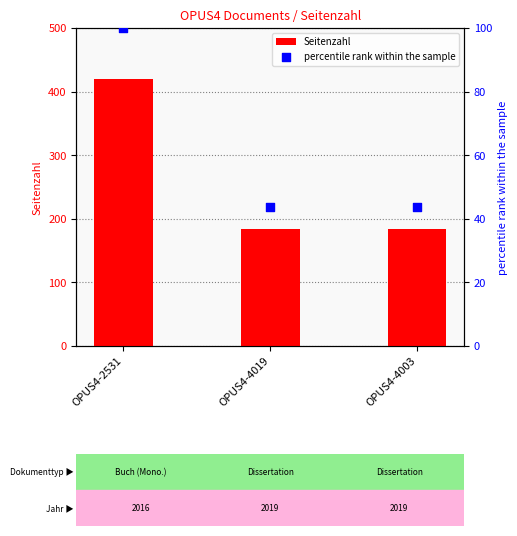

At how many categories does at least one series exceed 312?

1